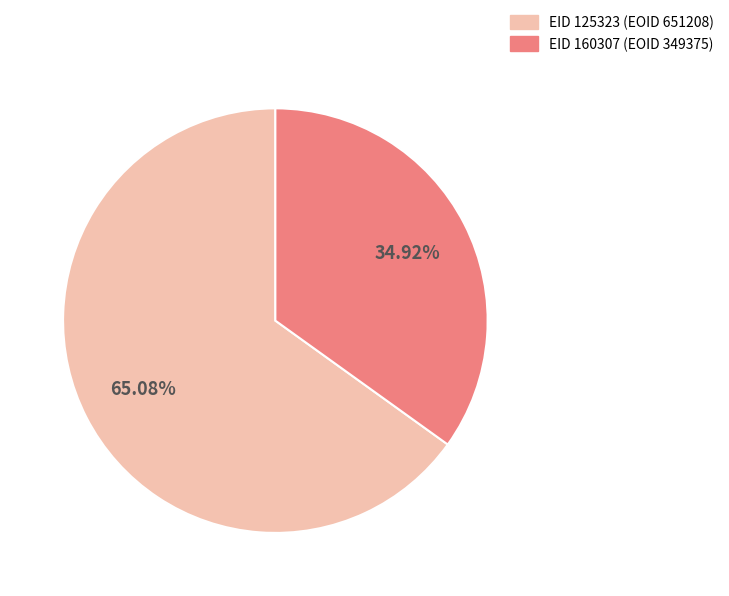

Is the sum of EID 125323 (EOID 651208) and EID 160307 (EOID 349375) greater than half?

Yes